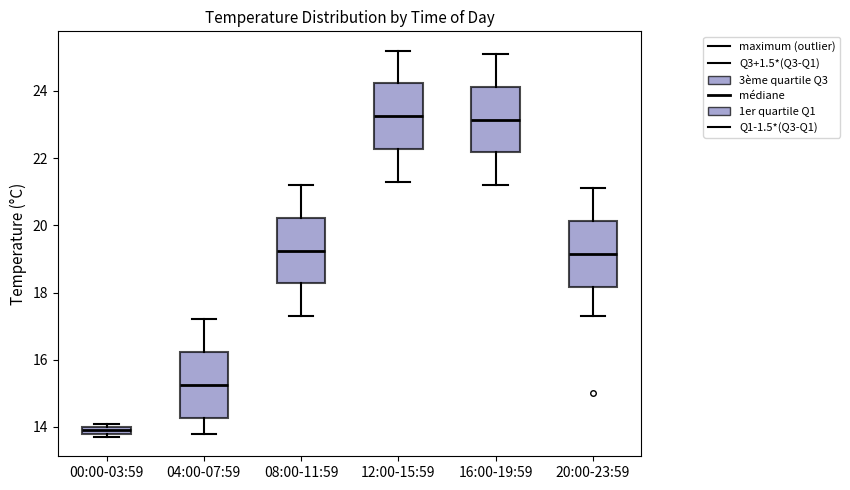

Where is the lower edge of the box for 04:00-07:59 on the y-axis? The values are not printed on the chart, so give them approximately, as read against the axis.

14.2